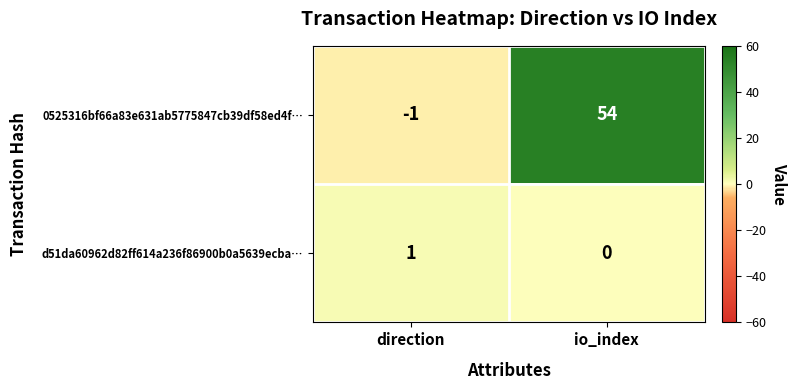

At which category does the chart reach its minimum across all series?

direction